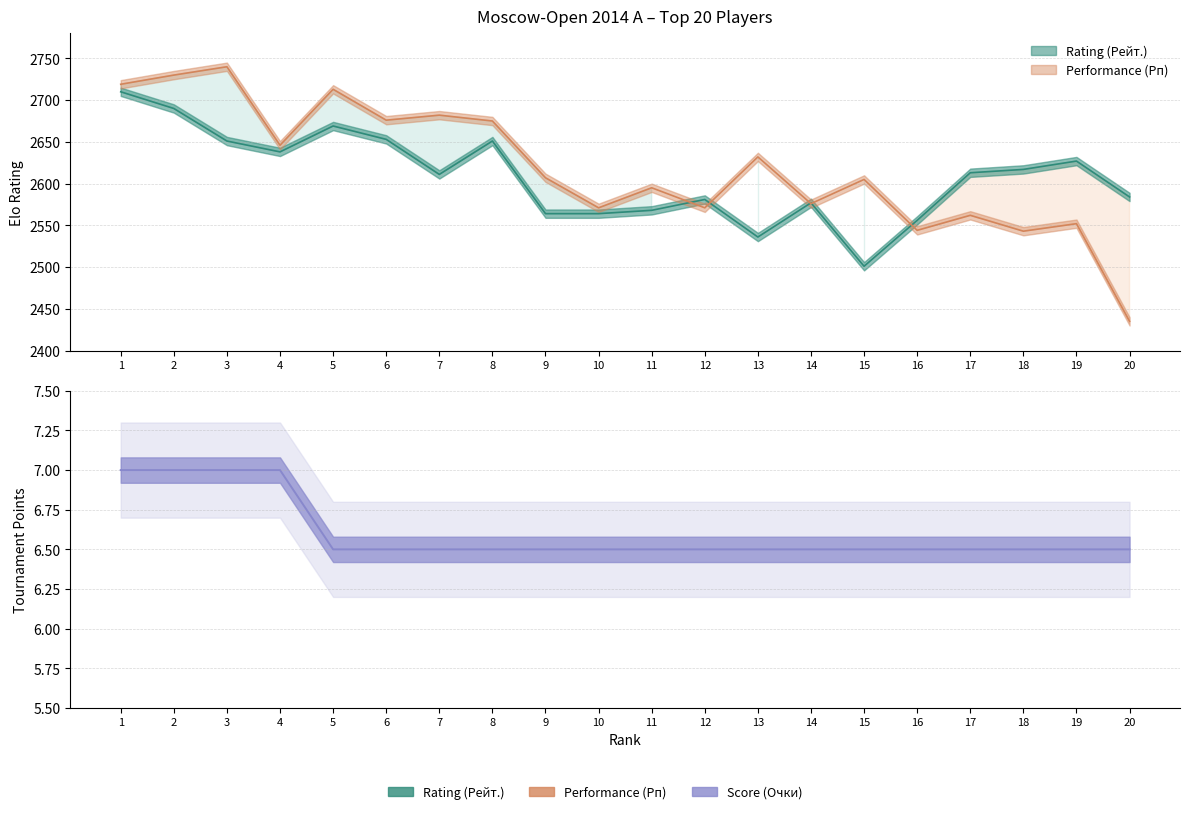

Rank the series by their maximum value, from lowest to highest.

Score (Очки), Rating (Рейт.), Performance (Рп)